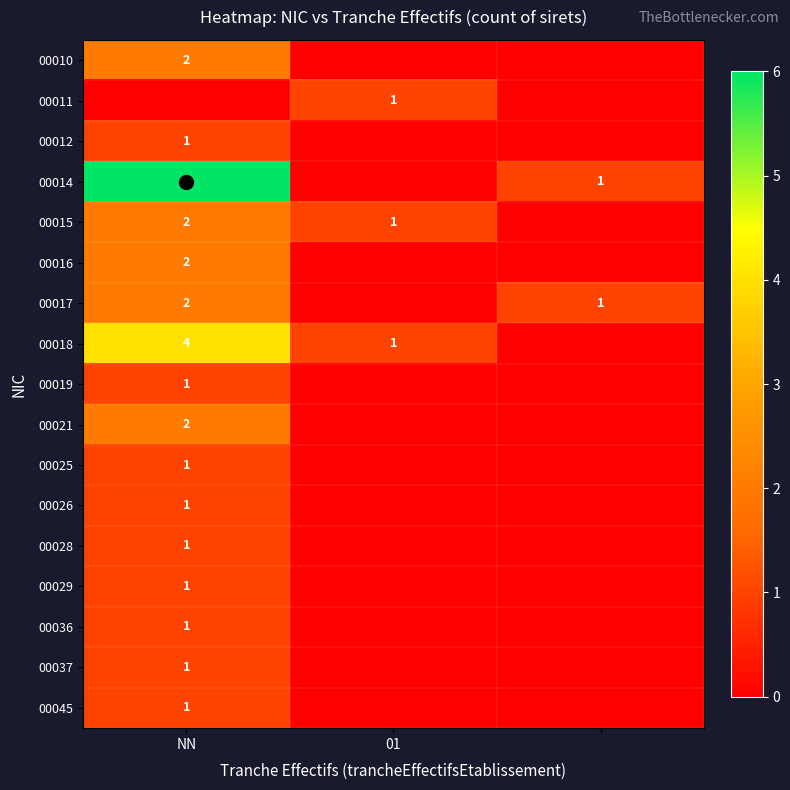

Is it true that 00014 equals 8 at NN?

False